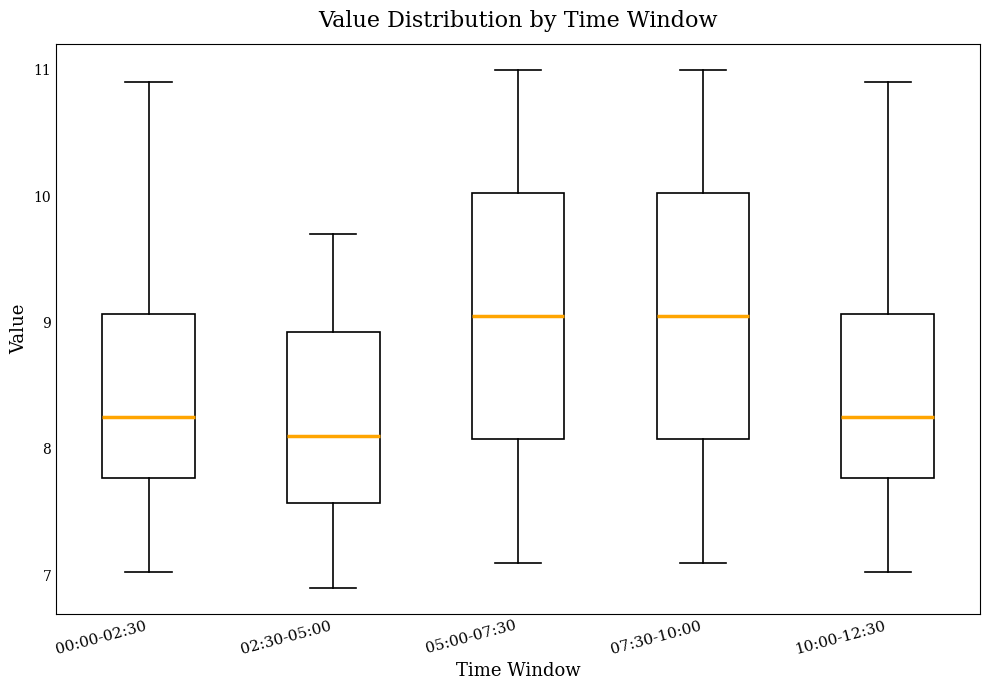

Reading left to right, read every box against the y-axis: the position of its median line, the range the box covers, and the ends of its whiskers. The values are not printed on the chart, so give them approximately, as read against the axis.

00:00-02:30: median 8.3, box 7.8 to 9.1, whiskers 7.0 to 10.9
02:30-05:00: median 8.1, box 7.6 to 8.9, whiskers 6.9 to 9.7
05:00-07:30: median 9.1, box 8.1 to 10.0, whiskers 7.1 to 11.0
07:30-10:00: median 9.1, box 8.1 to 10.0, whiskers 7.1 to 11.0
10:00-12:30: median 8.3, box 7.8 to 9.1, whiskers 7.0 to 10.9